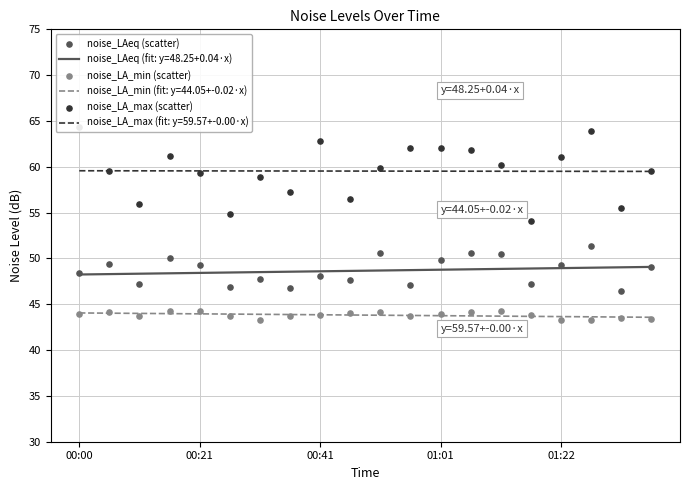

The value of noise_LA_min (fit: y=44.05+-0.02·x) at 00:00 is 44.1. True or false?

True